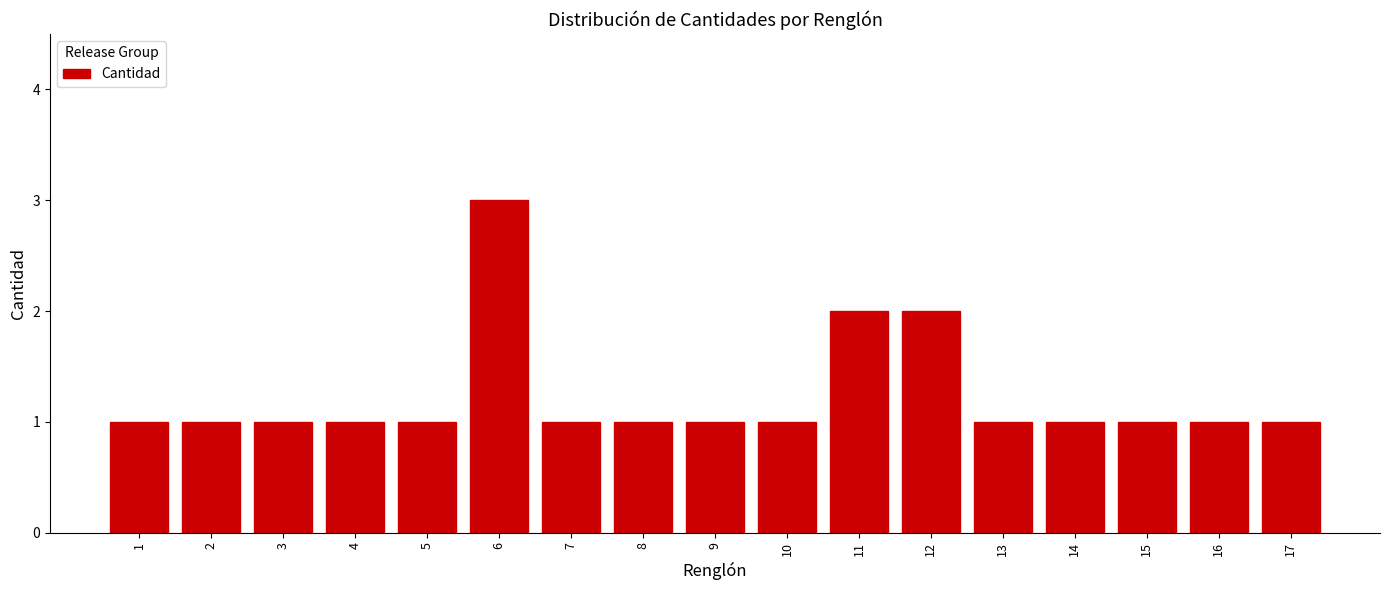

Reading left to right, extract all data points from this chart.

1	1	1	1	1	3	1	1	1	1	2	2	1	1	1	1	1